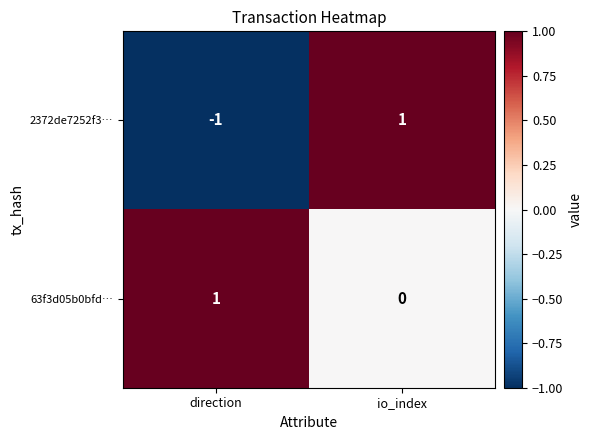

Count the number of data series in this chart.

2